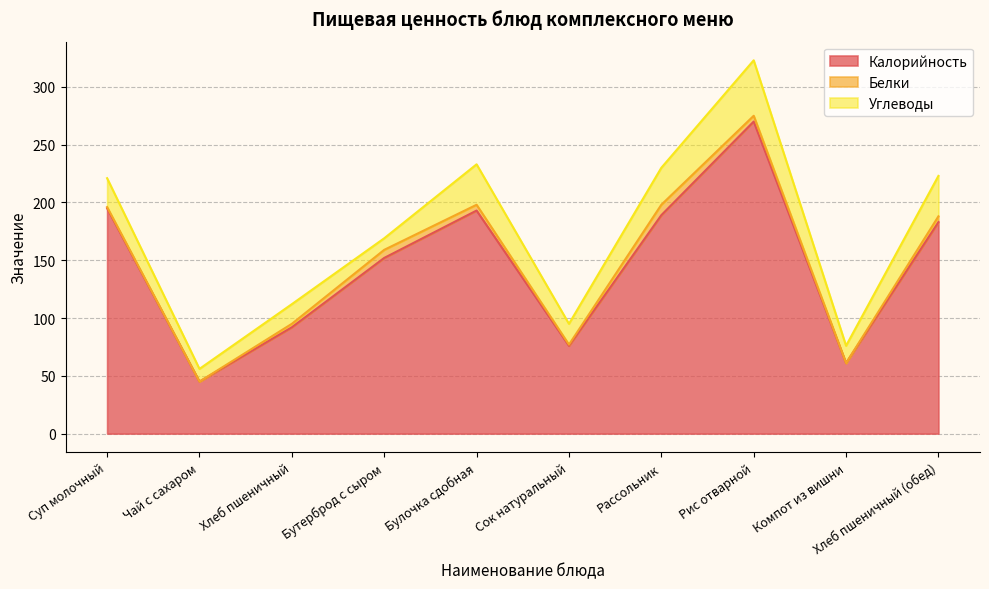

What is the label of the 8th point from the left?

Рис отварной